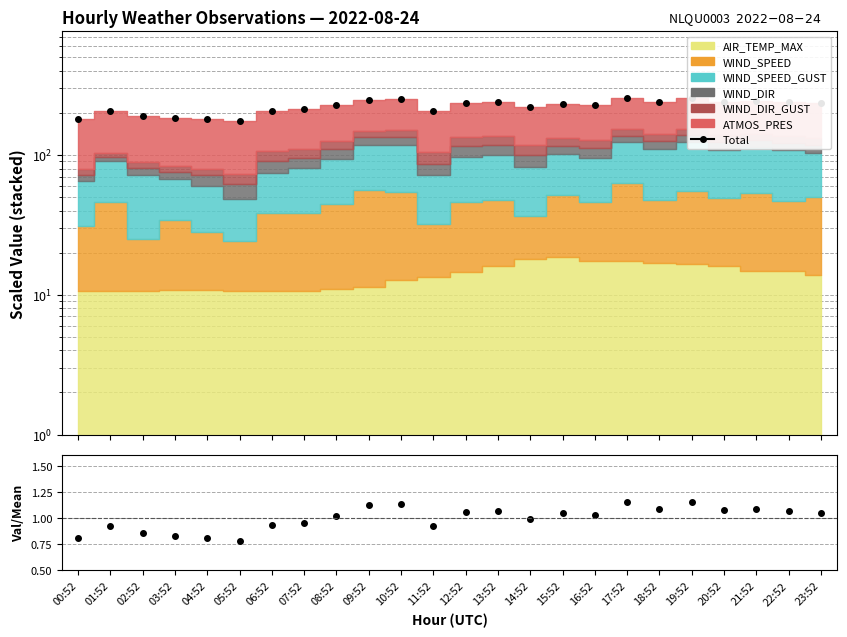

True or false: the data has more than 1 interior local peaks.

True